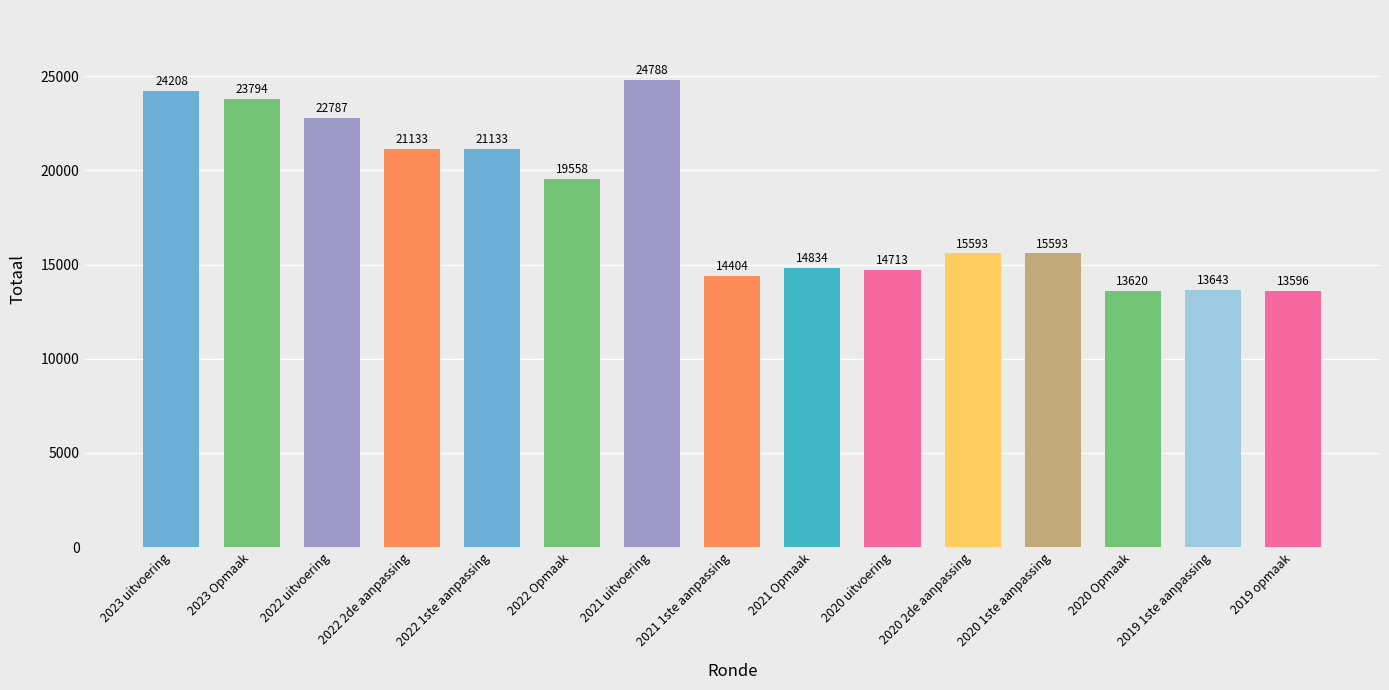

What is the ratio of the value at 2022 Opmaak to the value at 2022 1ste aanpassing?

0.9